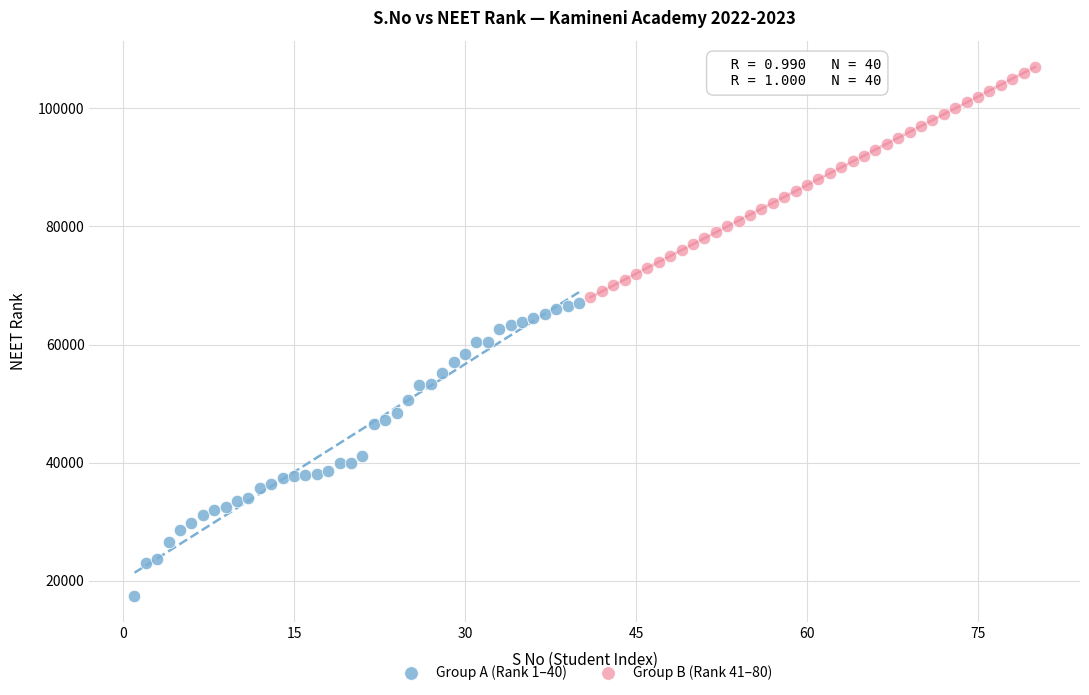

Which series has the widest spread of Y values?

Group A (Rank 1–40)